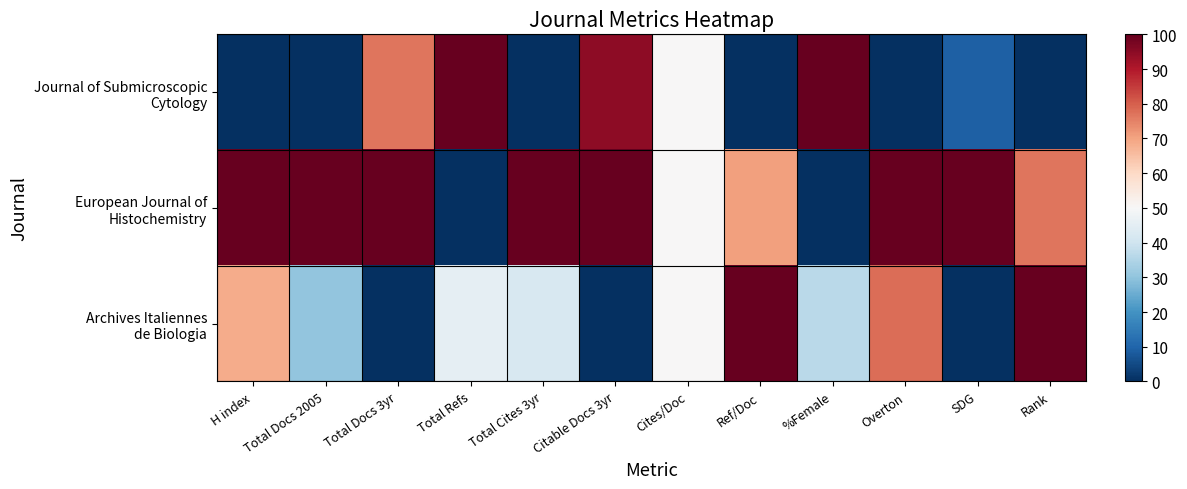

Rank the series by their average value, from highest to lowest.

European Journal of Histochemistry, Archives Italiennes de Biologia, Journal of Submicroscopic Cytology